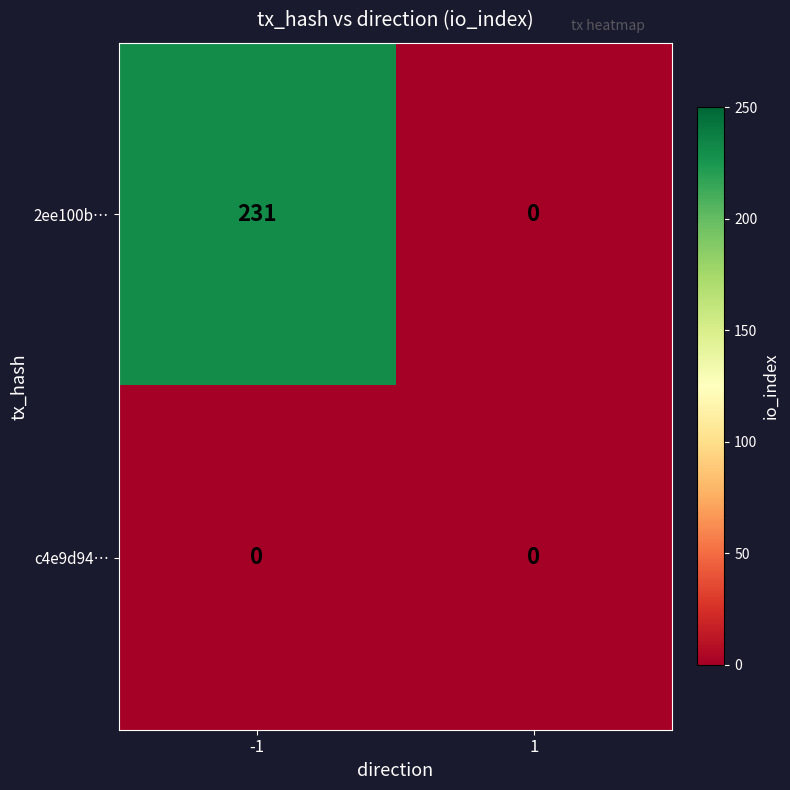

Reading right to left, list all the values displayed in this chart.

2ee100b…: 0	231
c4e9d94…: 0	0